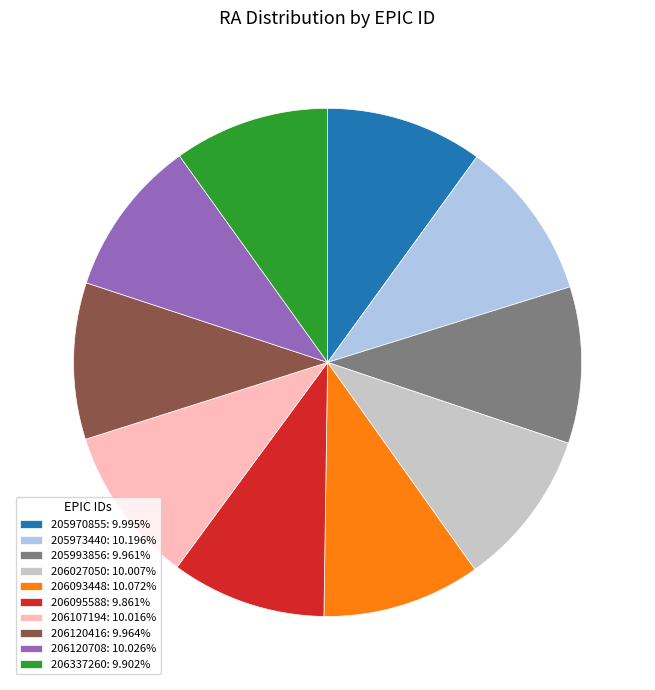

What is the ratio of the value at 206027050: 10.007% to the value at 205993856: 9.961%?

1.0